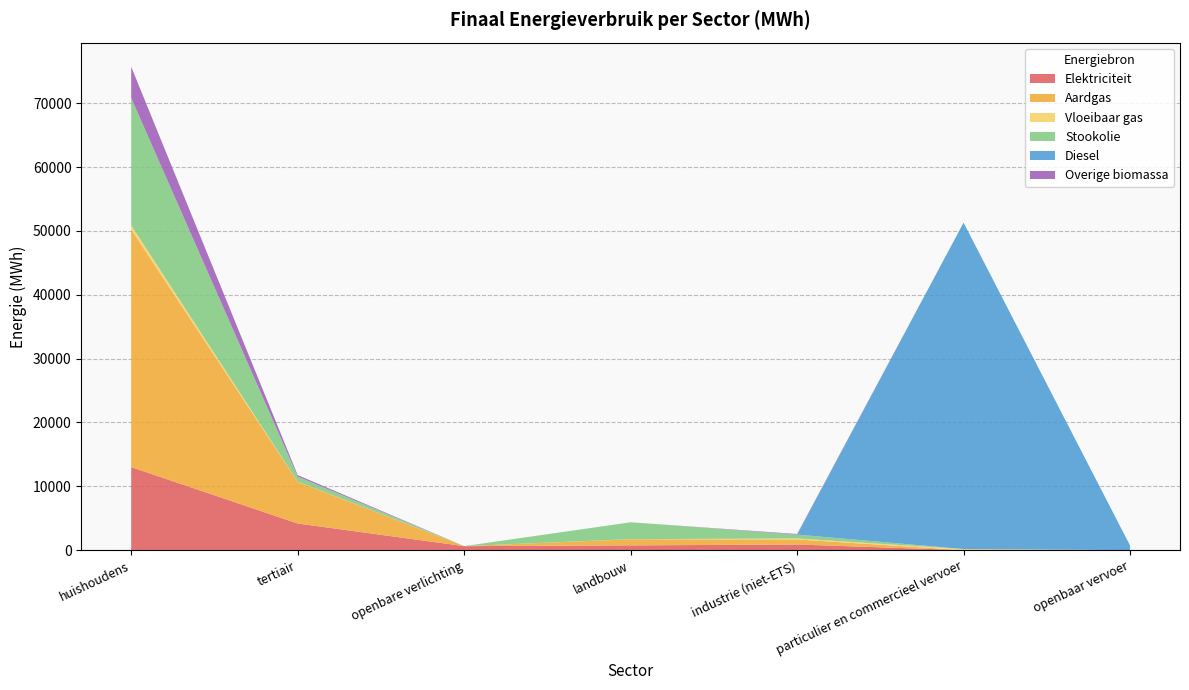

Reading left to right, transcribe all the data shown in this chart.

Elektriciteit: huishoudens=13012.2	tertiair=4176.7	openbare verlichting=631.1	landbouw=747.5	industrie (niet-ETS)=885.0	particulier en commercieel vervoer=4.3	openbaar vervoer=3.7
Aardgas: huishoudens=37225.4	tertiair=6529.4	openbare verlichting=0.0	landbouw=960.2	industrie (niet-ETS)=794.1	particulier en commercieel vervoer=4.3	openbaar vervoer=0.0
Vloeibaar gas: huishoudens=651.2	tertiair=23.5	openbare verlichting=0.0	landbouw=15.5	industrie (niet-ETS)=147.9	particulier en commercieel vervoer=162.9	openbaar vervoer=0.0
Stookolie: huishoudens=19954.9	tertiair=798.0	openbare verlichting=0.0	landbouw=2641.6	industrie (niet-ETS)=607.9	particulier en commercieel vervoer=0.0	openbaar vervoer=0.0
Diesel: huishoudens=0.0	tertiair=0.0	openbare verlichting=0.0	landbouw=0.0	industrie (niet-ETS)=0.0	particulier en commercieel vervoer=51132.8	openbaar vervoer=718.0
Overige biomassa: huishoudens=4878.8	tertiair=229.9	openbare verlichting=0.0	landbouw=0.0	industrie (niet-ETS)=94.3	particulier en commercieel vervoer=0.0	openbaar vervoer=0.0